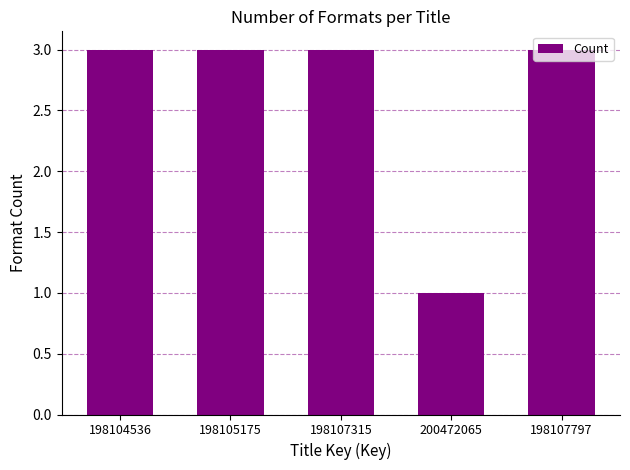

The value at 198104536 is 3. True or false?

True